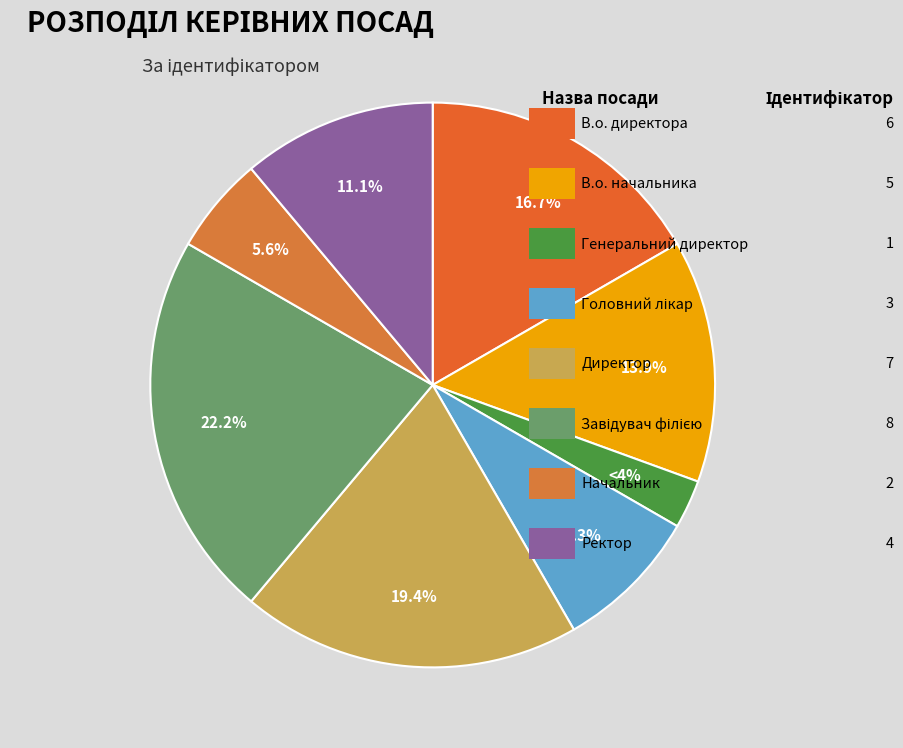

Which has a higher value, Генеральний директор or Головний лікар?

Головний лікар